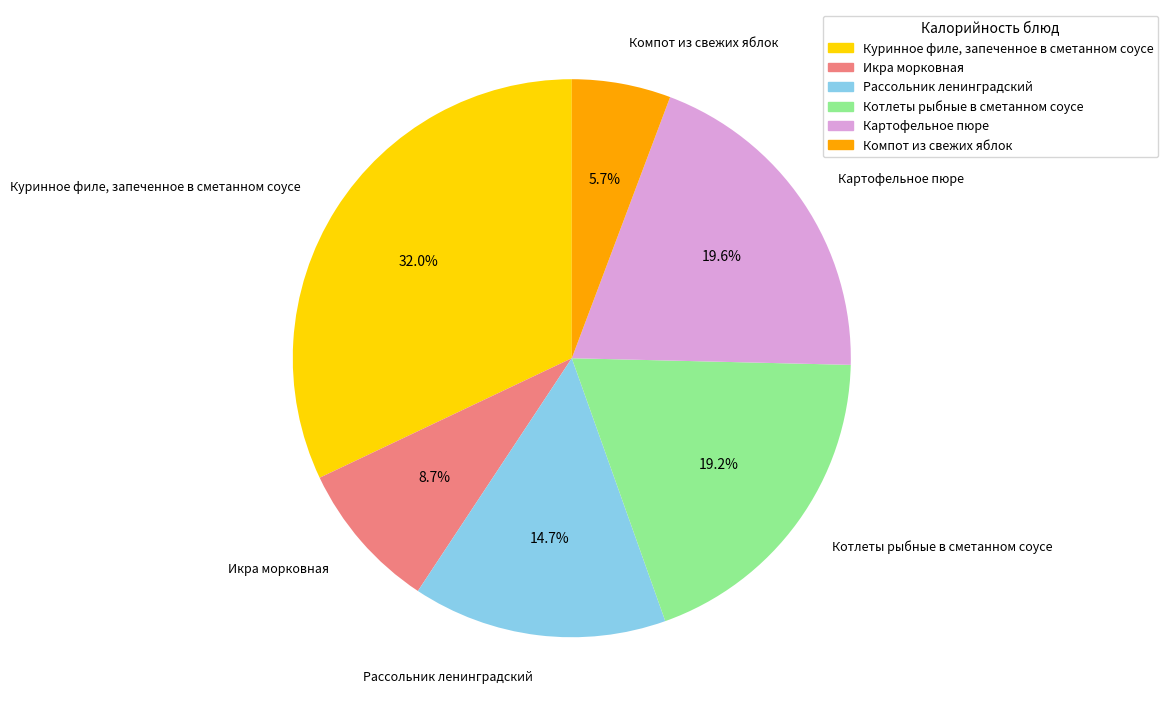

To the nearest percent, what is the difference between the largest and smallest slice percentages?

26%